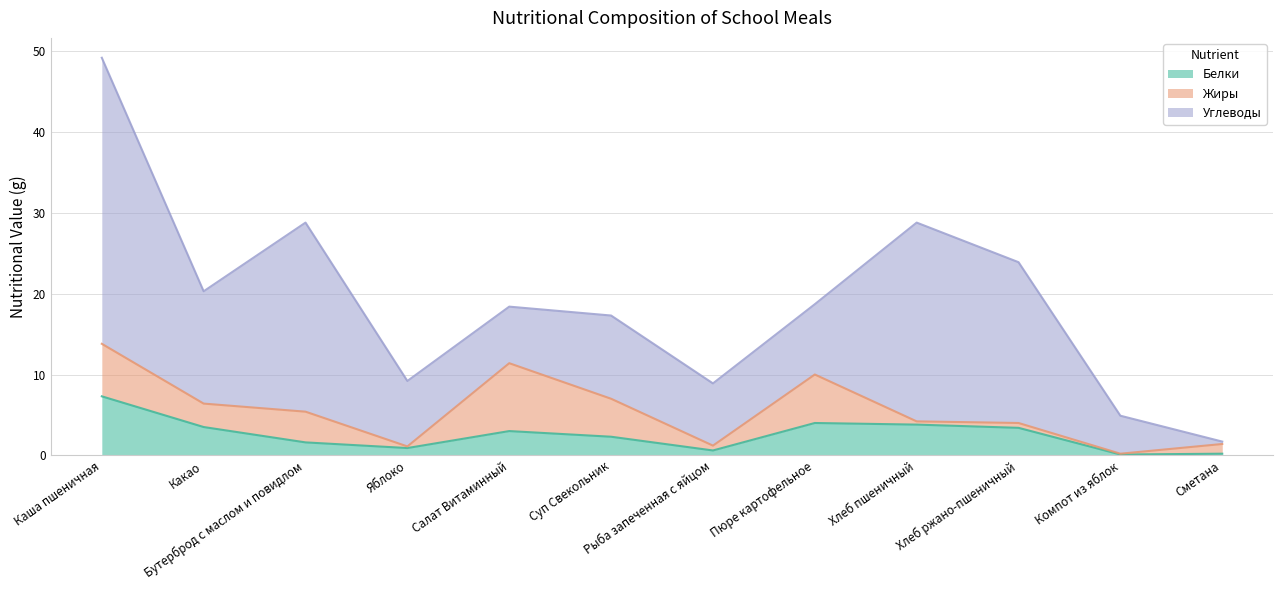

What is the difference between the second highest and minimum values in the Белки series?

3.9